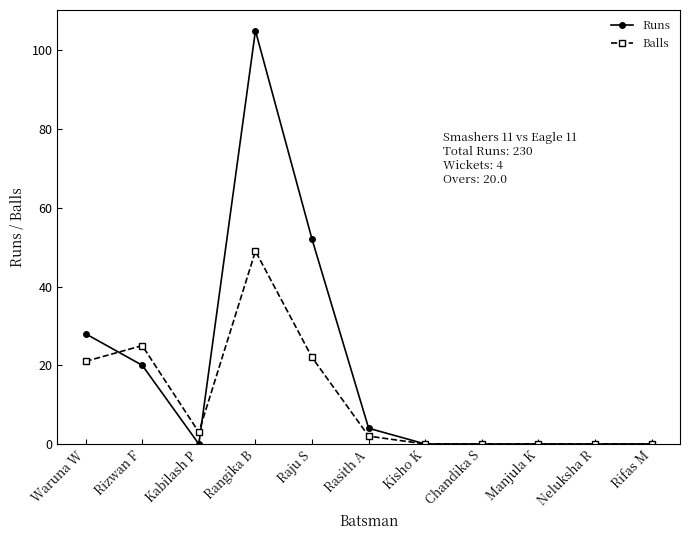

What is the spread (max minus min) of values at Waruna W?

7